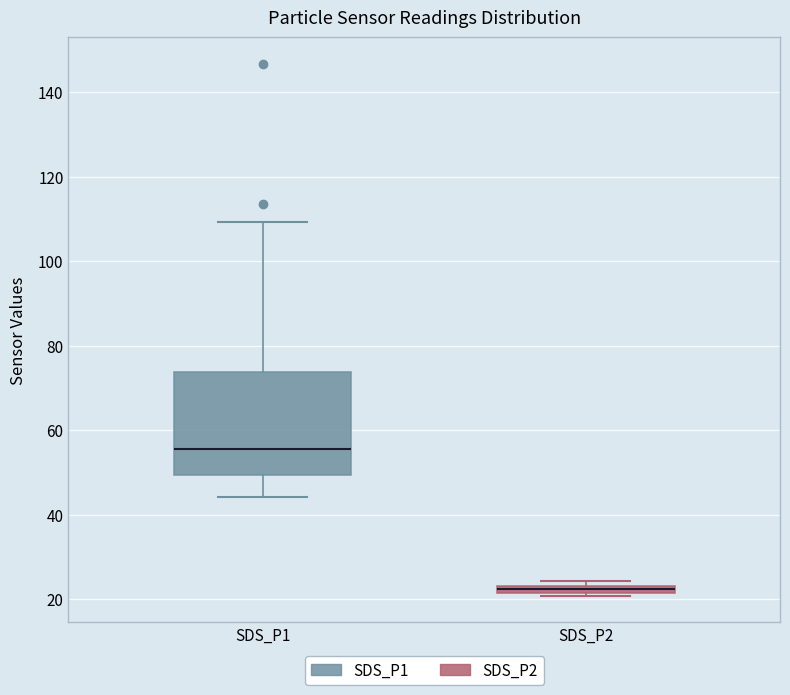

Where is the upper edge of the box for SDS_P2 on the y-axis? The values are not printed on the chart, so give them approximately, as read against the axis.

24